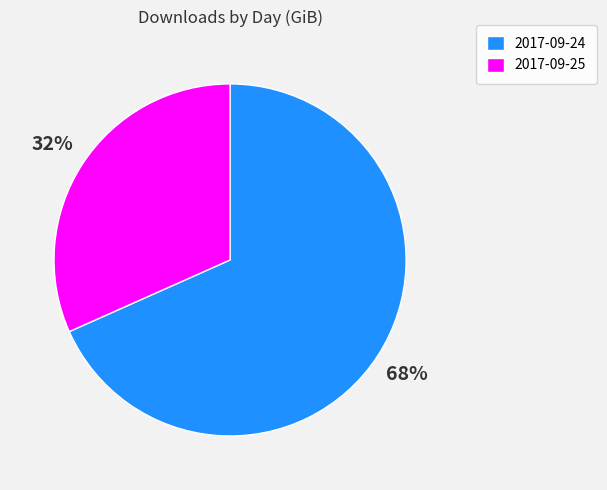

Which category has the biggest portion of the pie?

2017-09-24